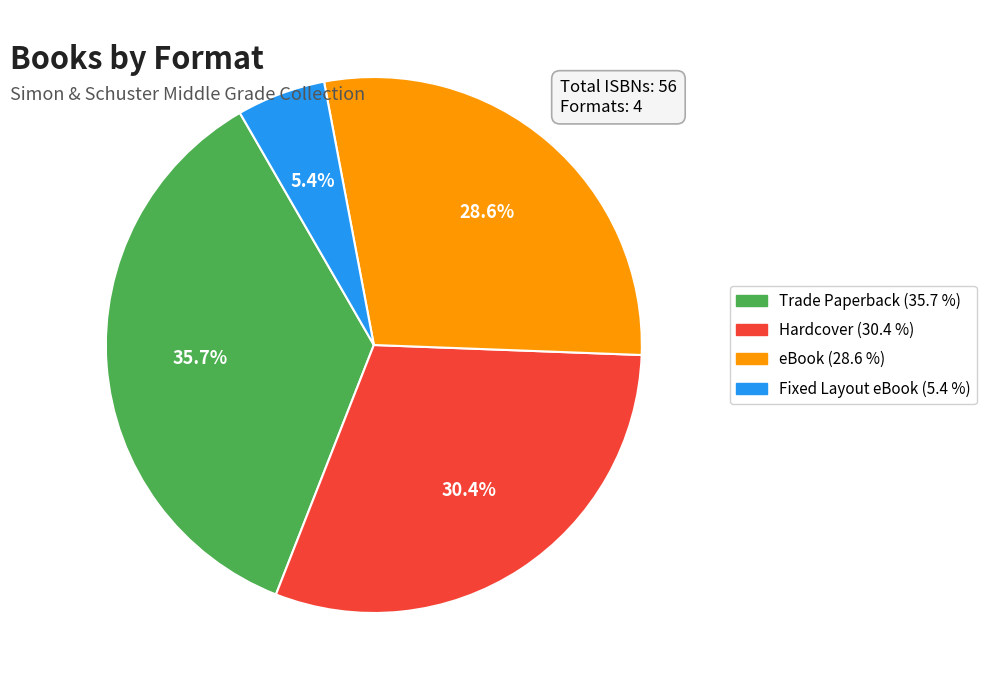

How much of the chart is everything except Hardcover?

69.6%